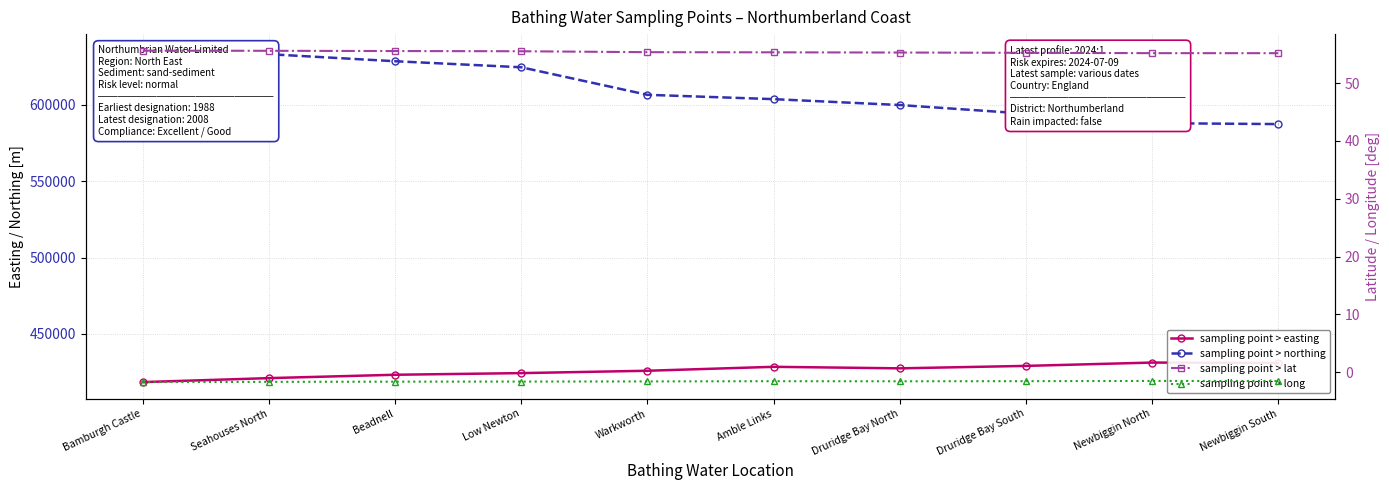

How many data points in sampling point > northing are above 606429?

4